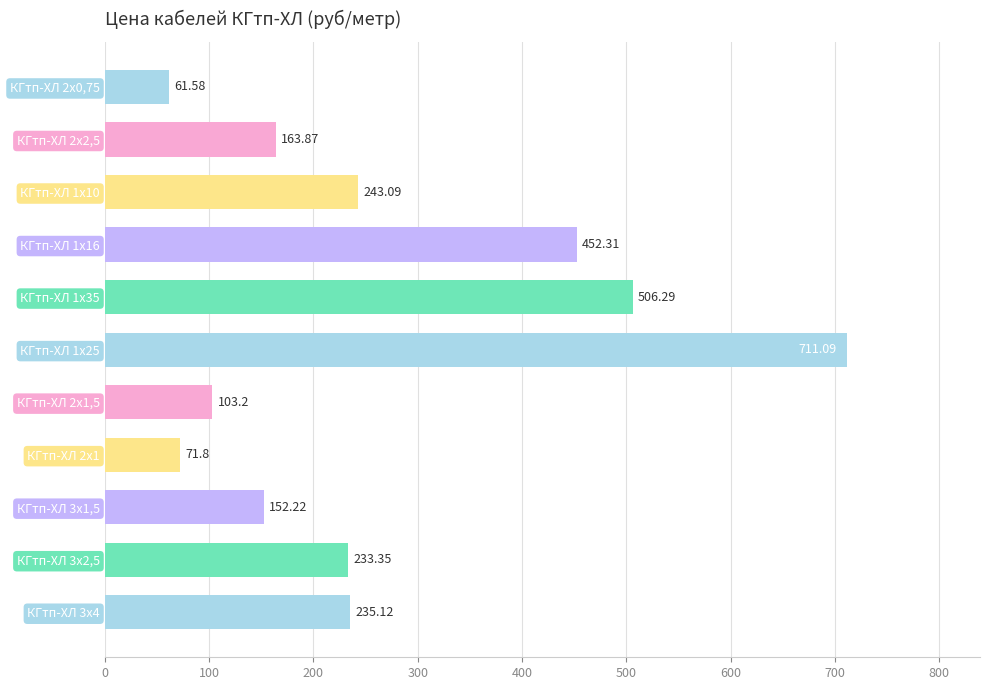

Which label corresponds to the largest value in the chart?

КГтп-ХЛ 1х25